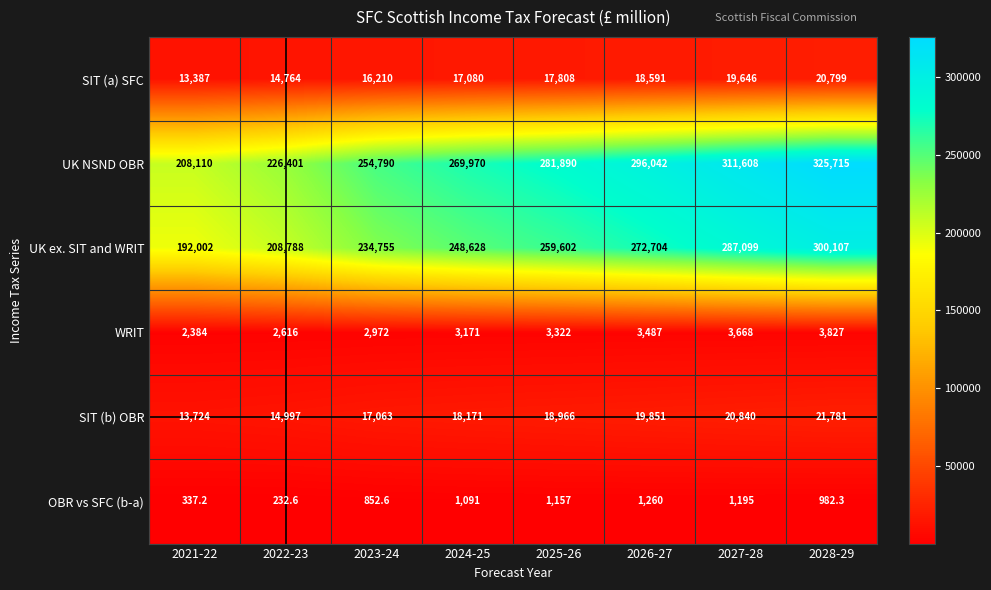

Rank the series by their maximum value, from highest to lowest.

UK NSND OBR, UK ex. SIT and WRIT, SIT (b) OBR, SIT (a) SFC, WRIT, OBR vs SFC (b-a)